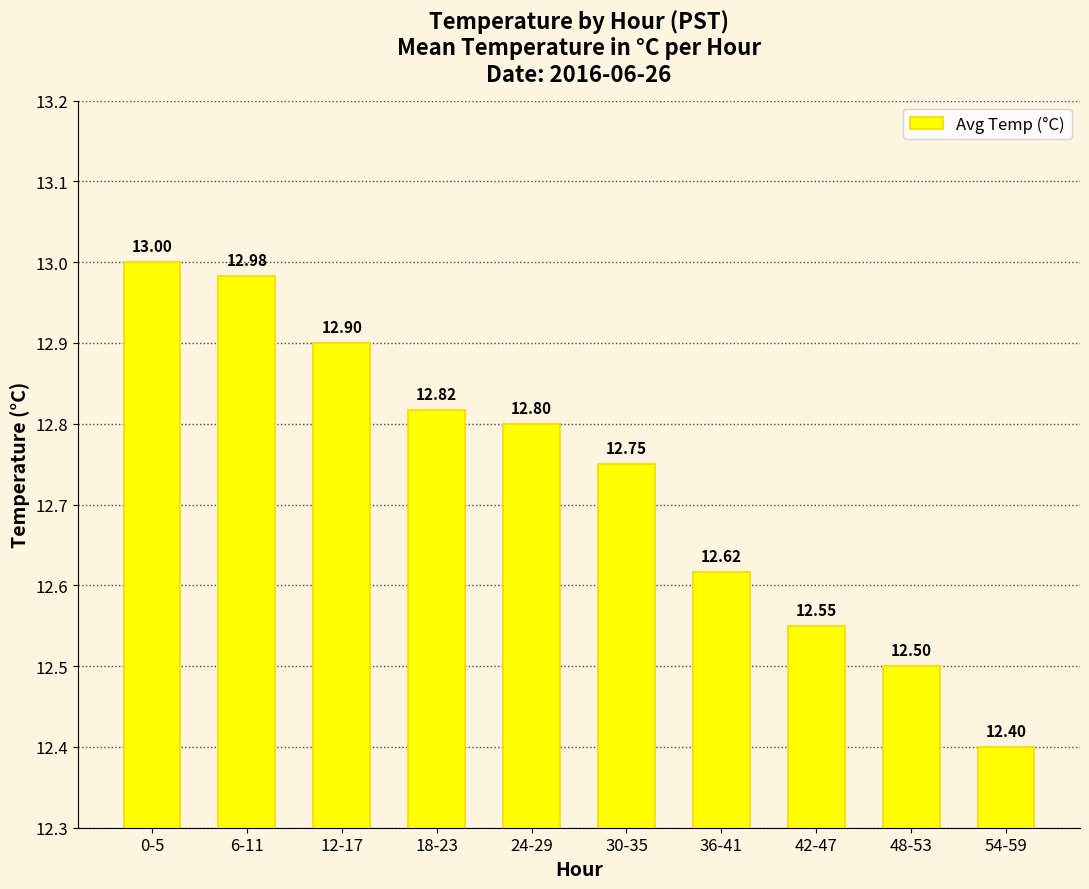

Read the value at 42-47.

12.6